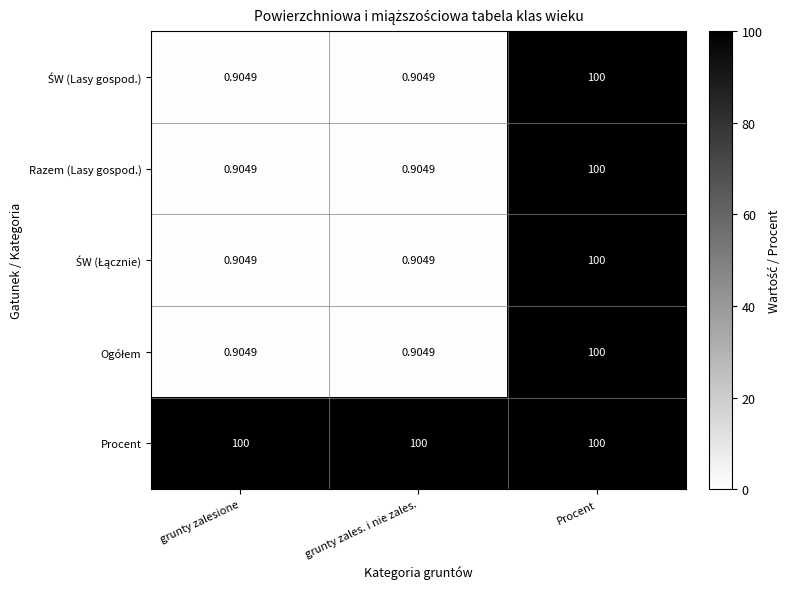

At which category is the sum across all series the highest?

Procent